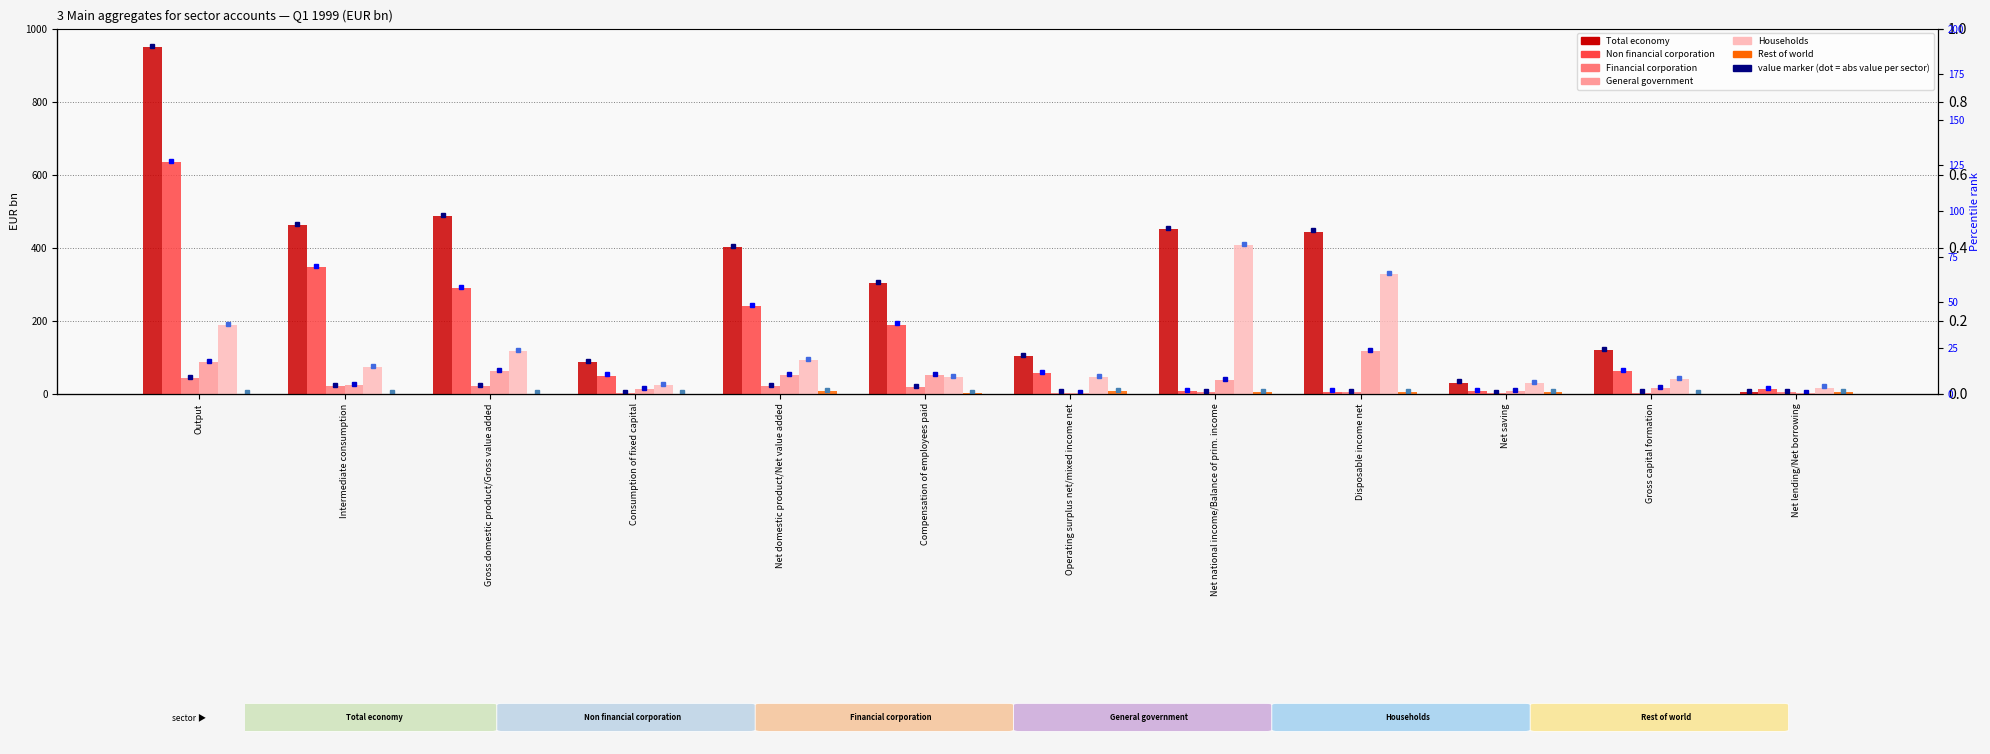

How many values in the Rest of world series exceed 2?

6